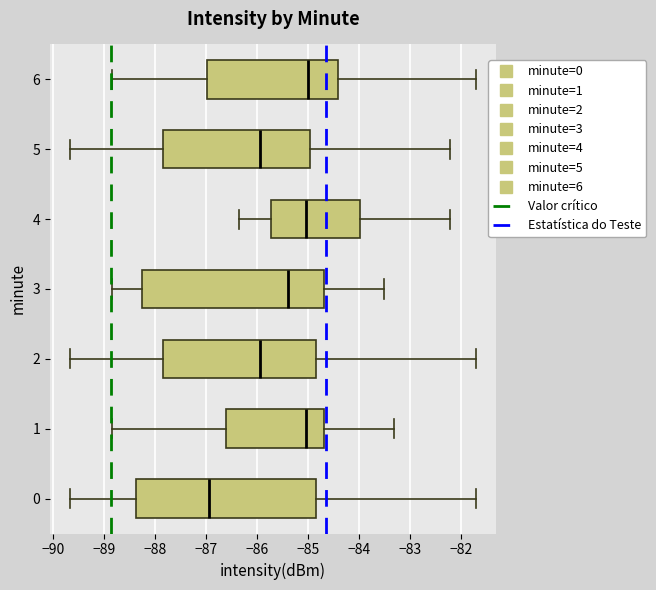

Where does the left whisker of the box at y = 1 end on the x-axis? The values are not printed on the chart, so give them approximately, as read against the axis.

-88.8